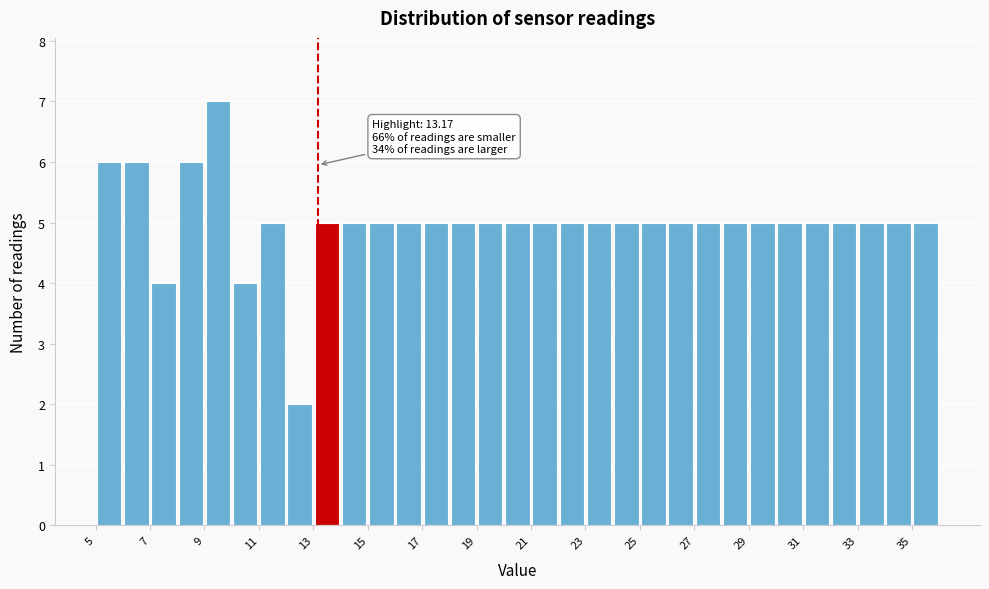

Over which range of the x-axis is the bar tallest?

9 to 10